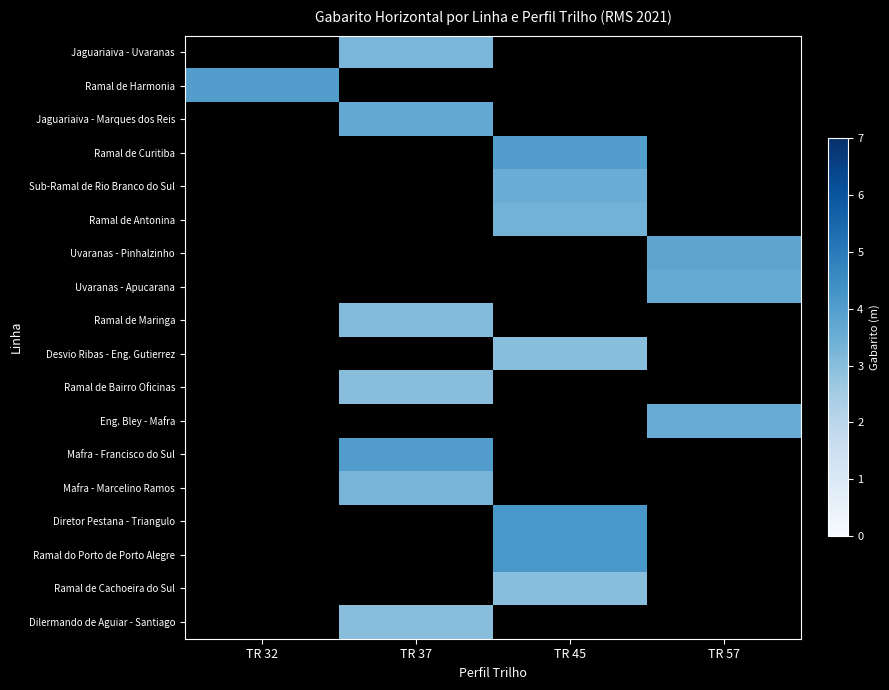

Count the number of categories in the chart.

4